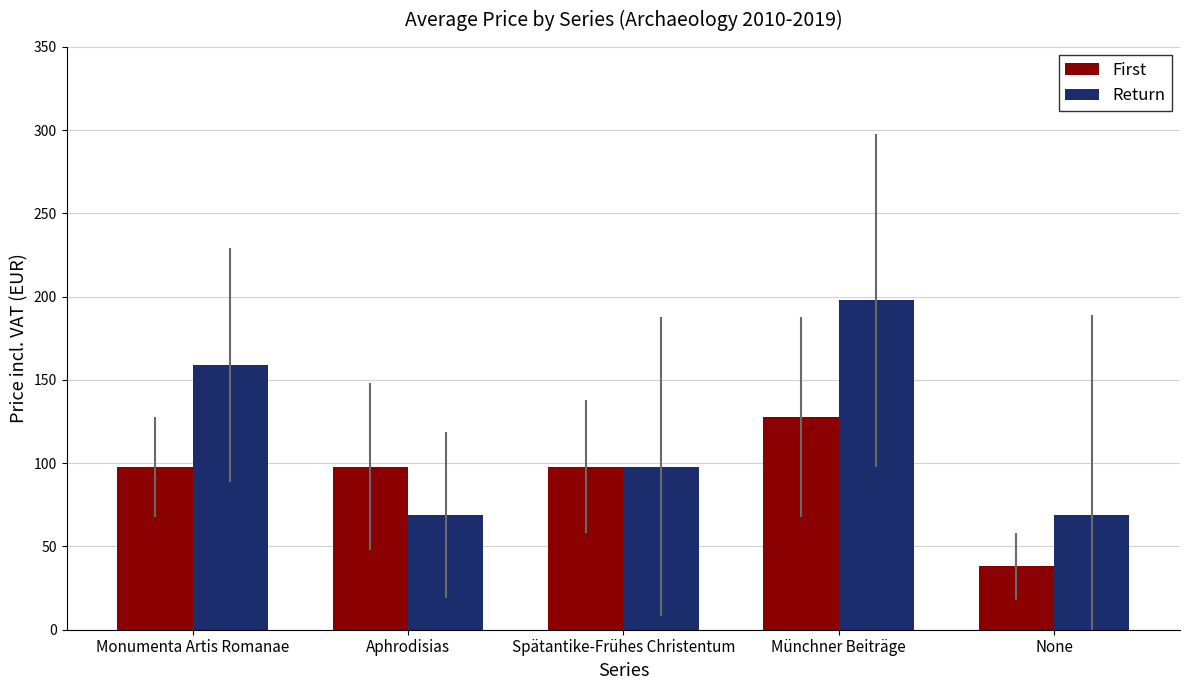

What is the sum of all Return values?

593